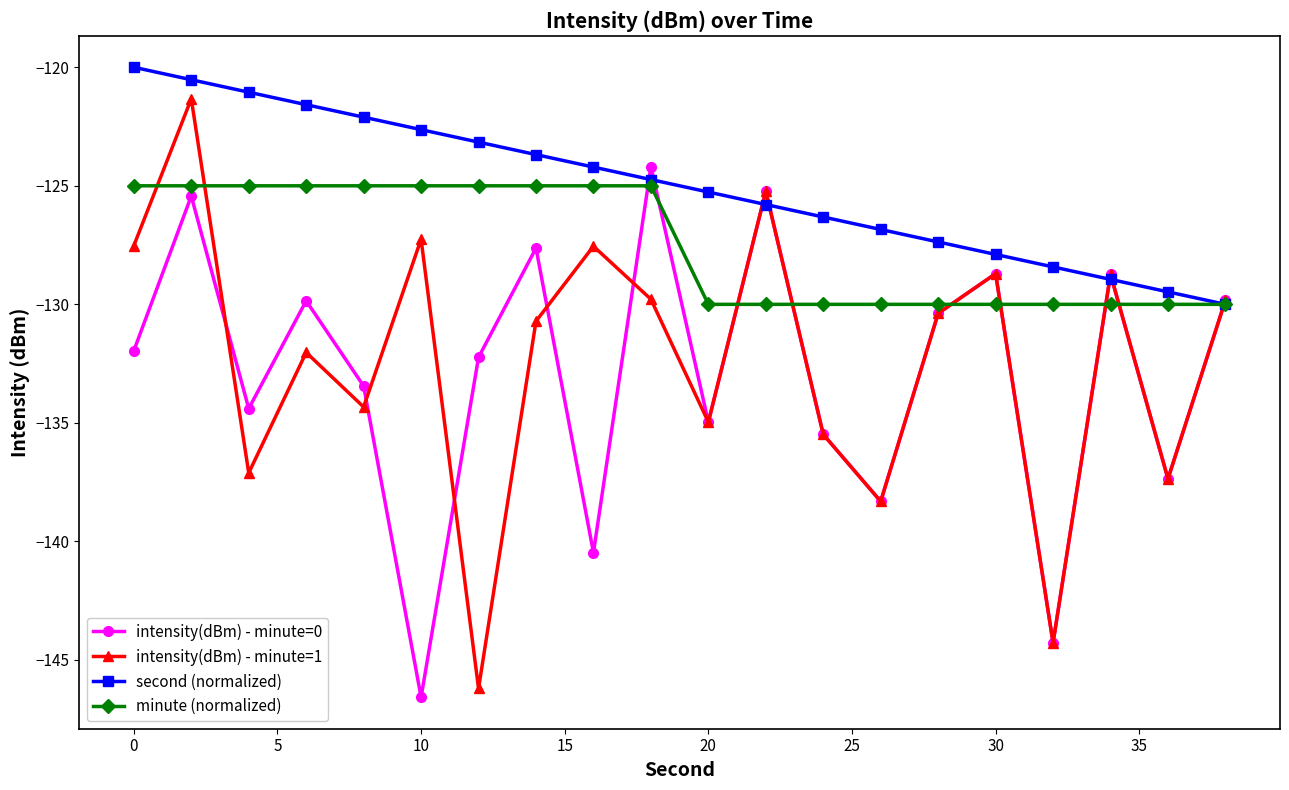

What is the highest value of the intensity(dBm) - minute=0 series?

-124.2